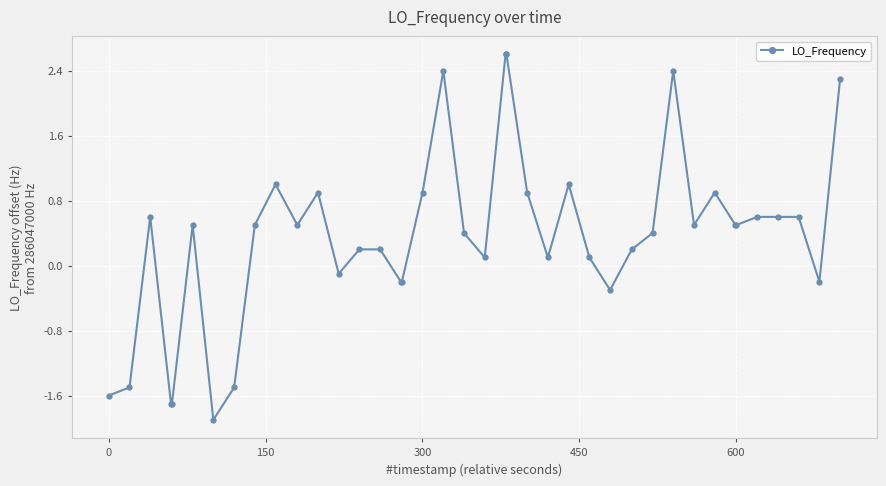

What is the minimum value shown in the chart?

-1.9